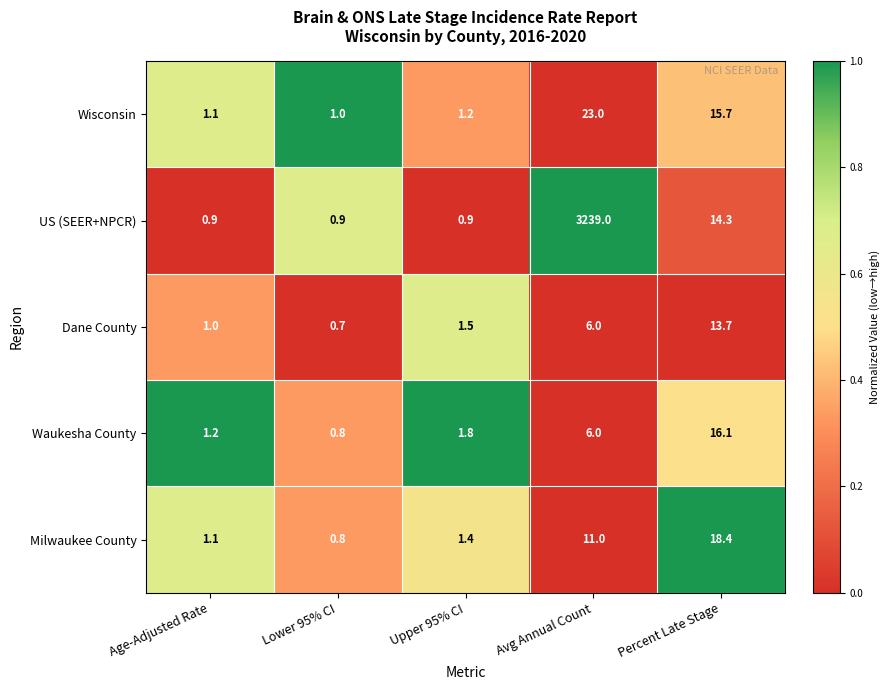

Rank the categories by Milwaukee County value from lowest to highest.

Lower 95% CI, Age-Adjusted Rate, Upper 95% CI, Avg Annual Count, Percent Late Stage